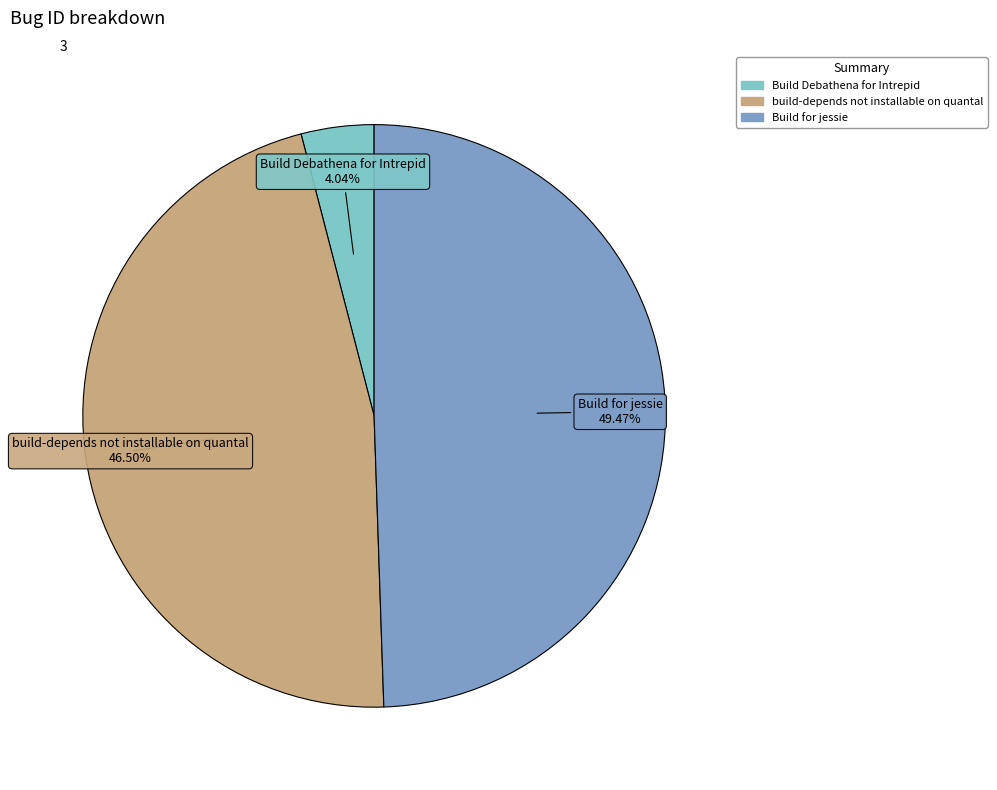

Approximately how many times larger is the value at build-depends not installable on quantal compared to Build Debathena for Intrepid?

11.5